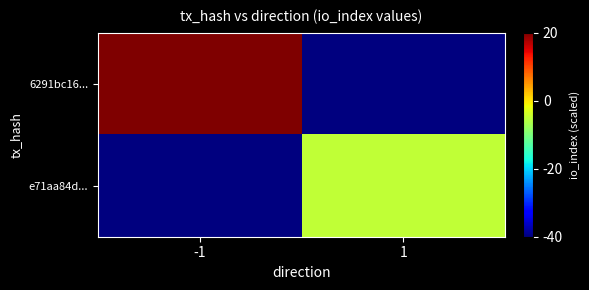

Which series has the widest spread of values?

6291bc16...